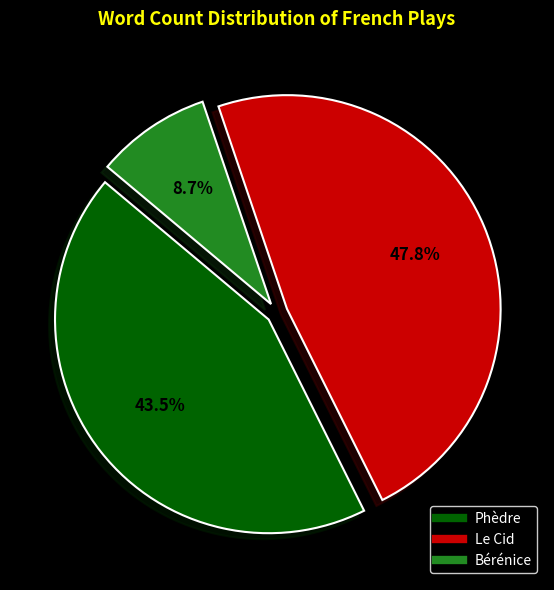

Combined, what portion of the pie is Le Cid and Bérénice?

56.5%